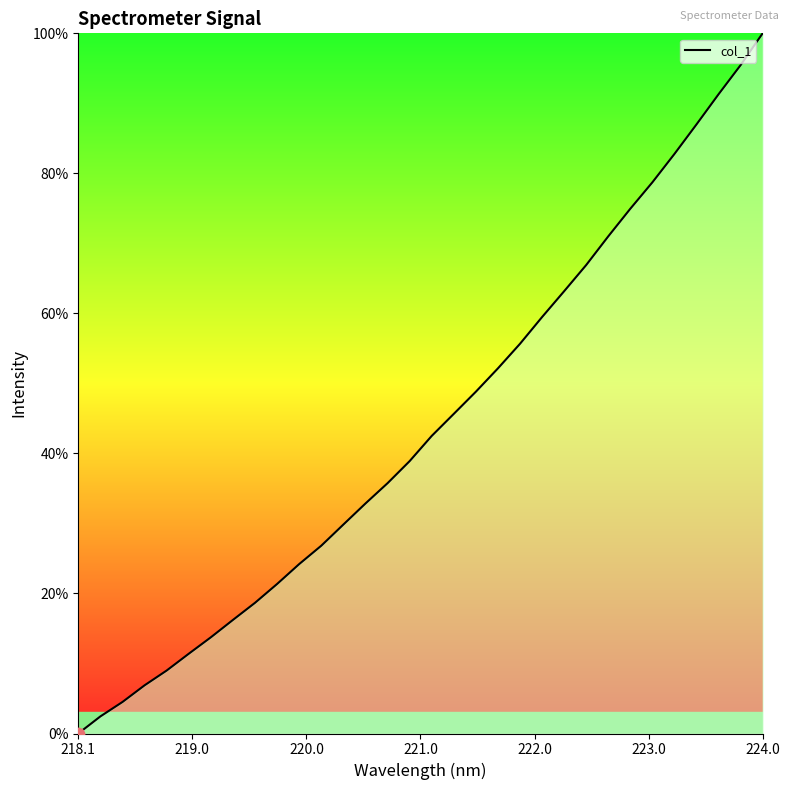

What is the maximum value shown in the chart?

100.0